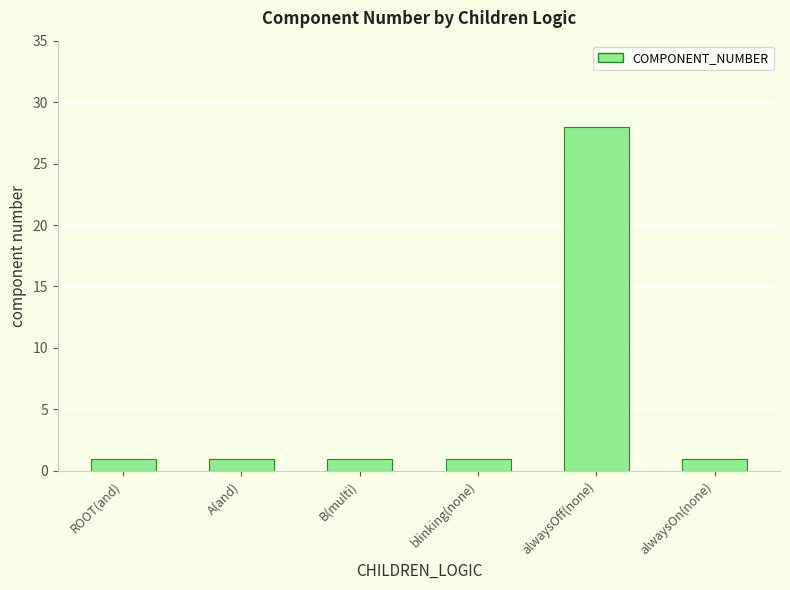

Reading right to left, list all the values displayed in this chart.

1	28	1	1	1	1